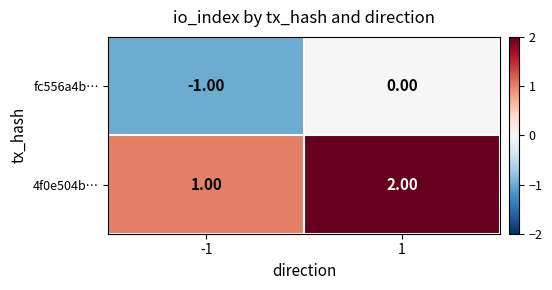

Is the value of 4f0e504b… at 1 greater than the value of fc556a4b… at 1?

Yes